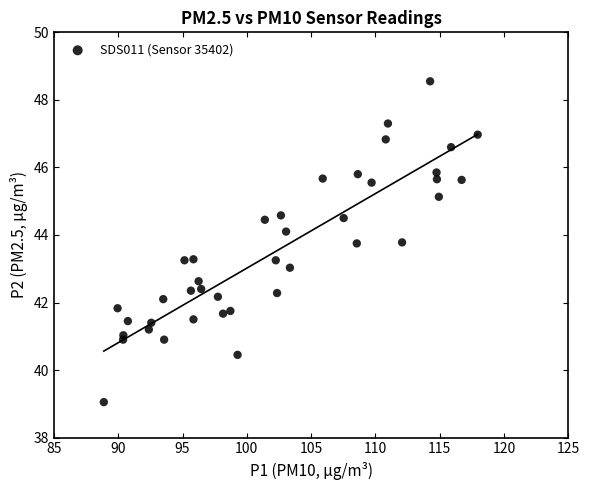

What is the range of Y values (max minus min)?

9.5